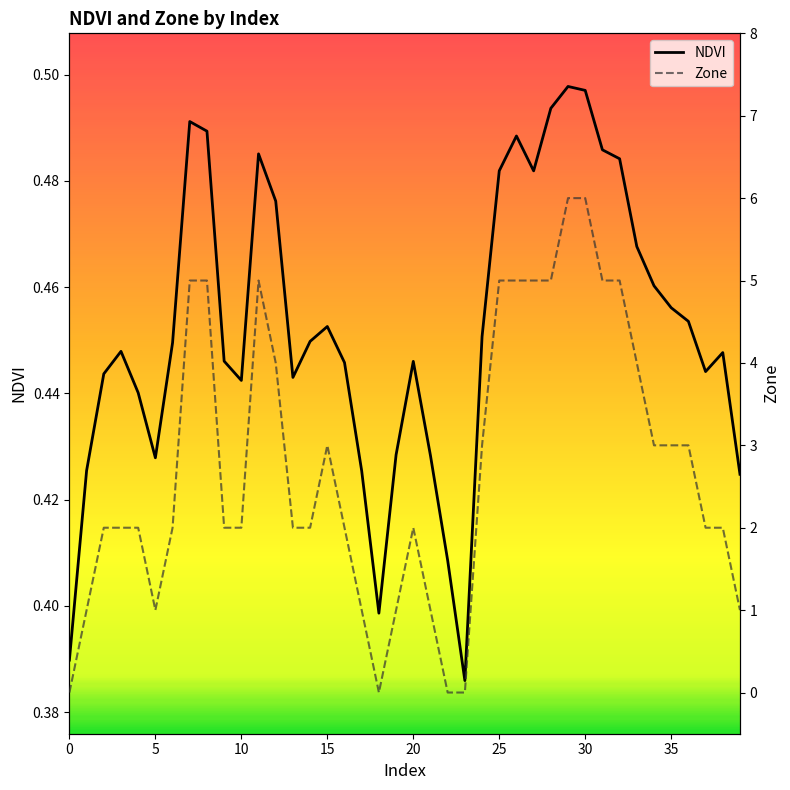

What is the total value across all series at 31?

5.5